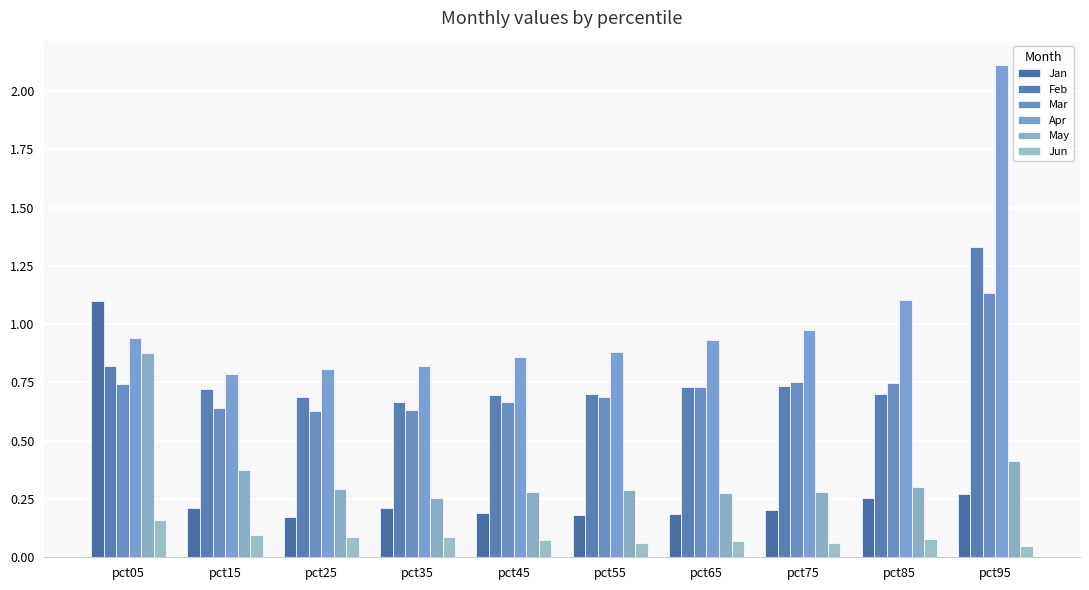

How many categories are shown in the chart?

10